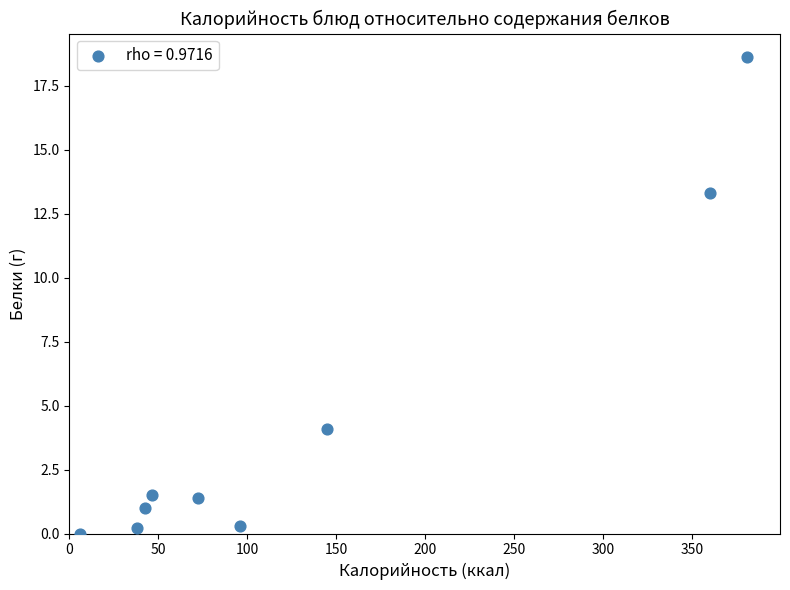

What is the range of Y values (max minus min)?

18.6